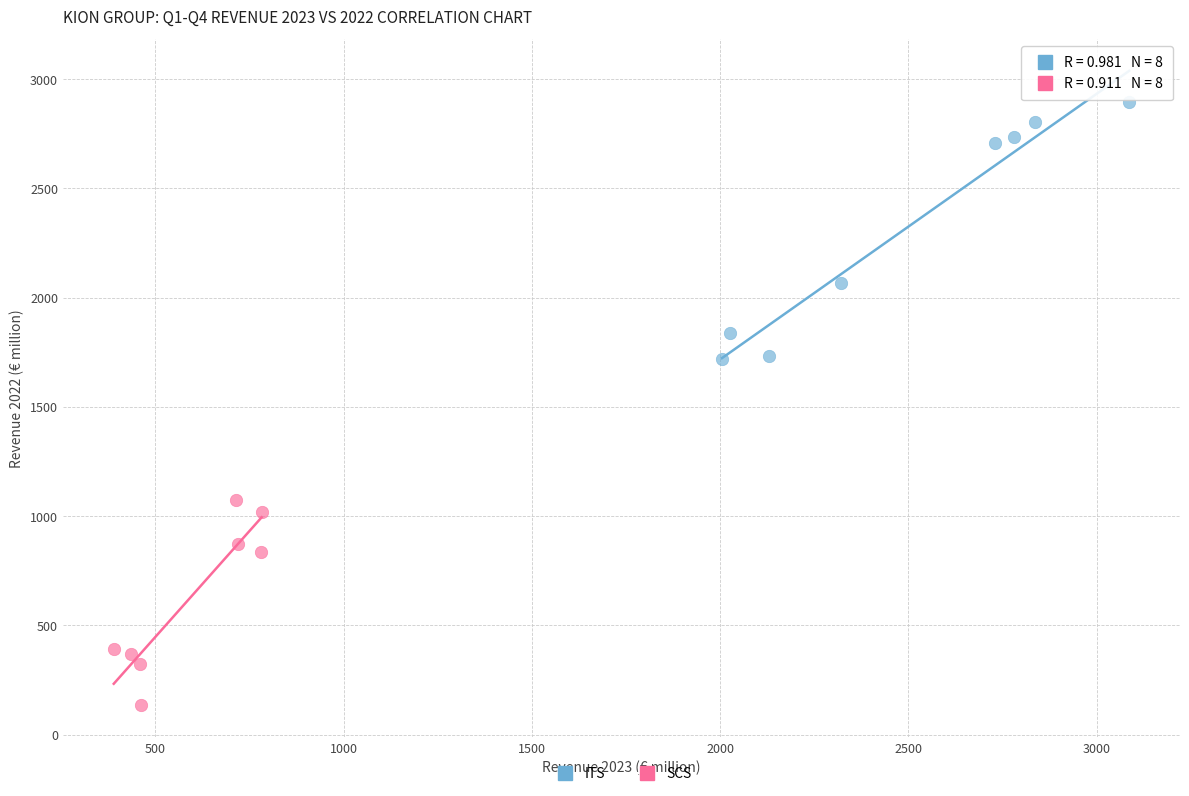

Which series reaches the minimum Y coordinate?

SCS